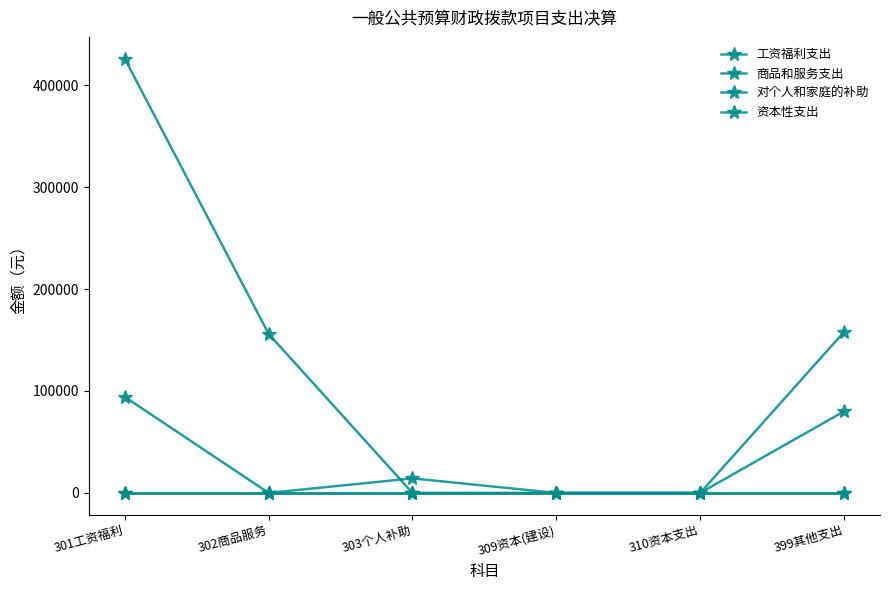

Which series ends up on top after the final intersection of 商品和服务支出 and 对个人和家庭的补助?

对个人和家庭的补助